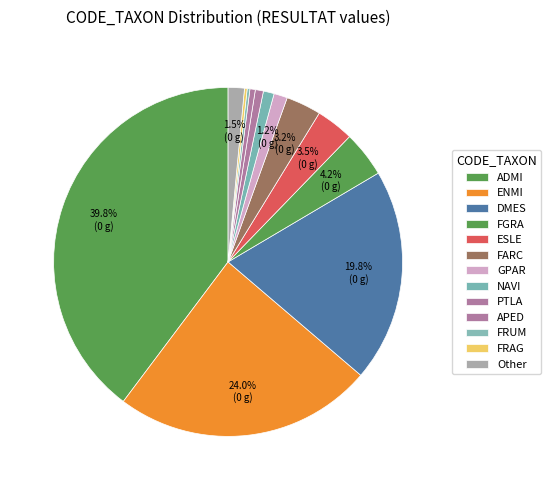

To the nearest percent, what percentage of the pie is ENMI?

24%